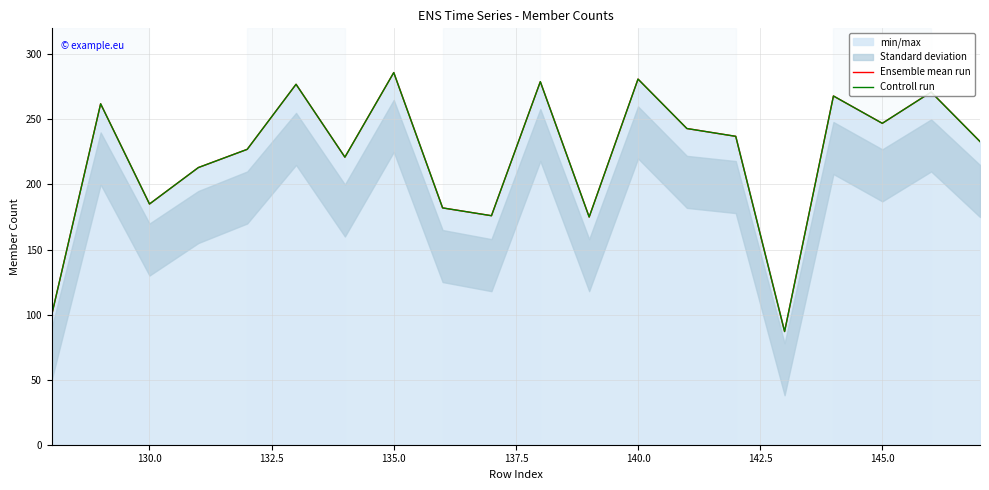

True or false: Controll run has more than 1 interior local peaks.

True